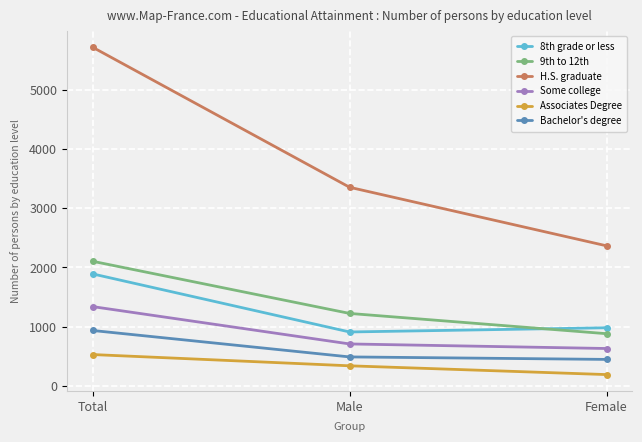

Count the Some college values in the range 630 to 1337.

3